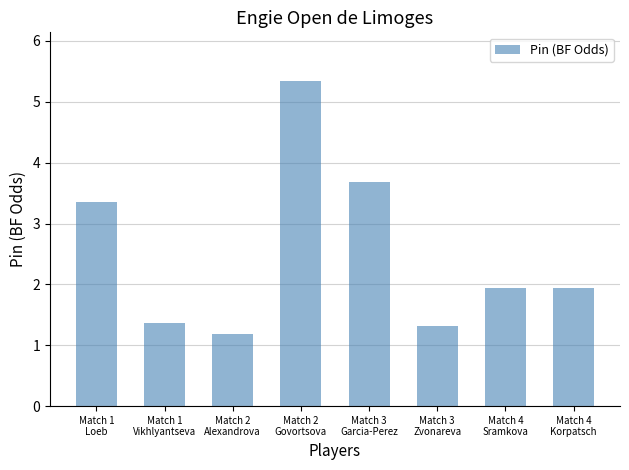

Reading left to right, what are all the values shown in this chart?

3.4	1.4	1.2	5.3	3.7	1.3	1.9	1.9